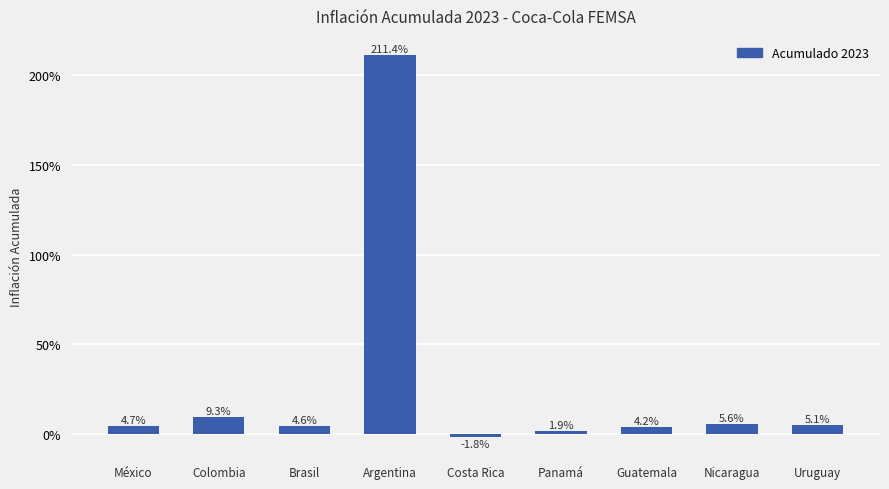

Are the bars horizontal?

No